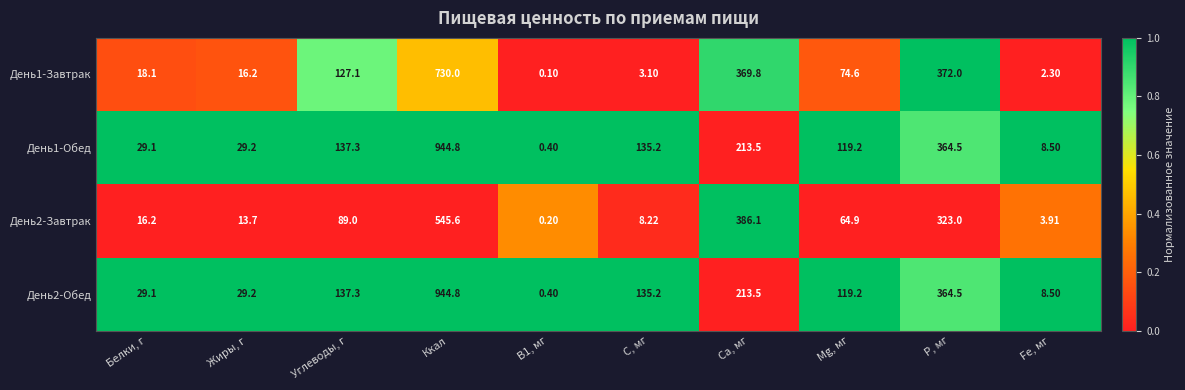

Which label corresponds to the largest value in the chart?

Ккал